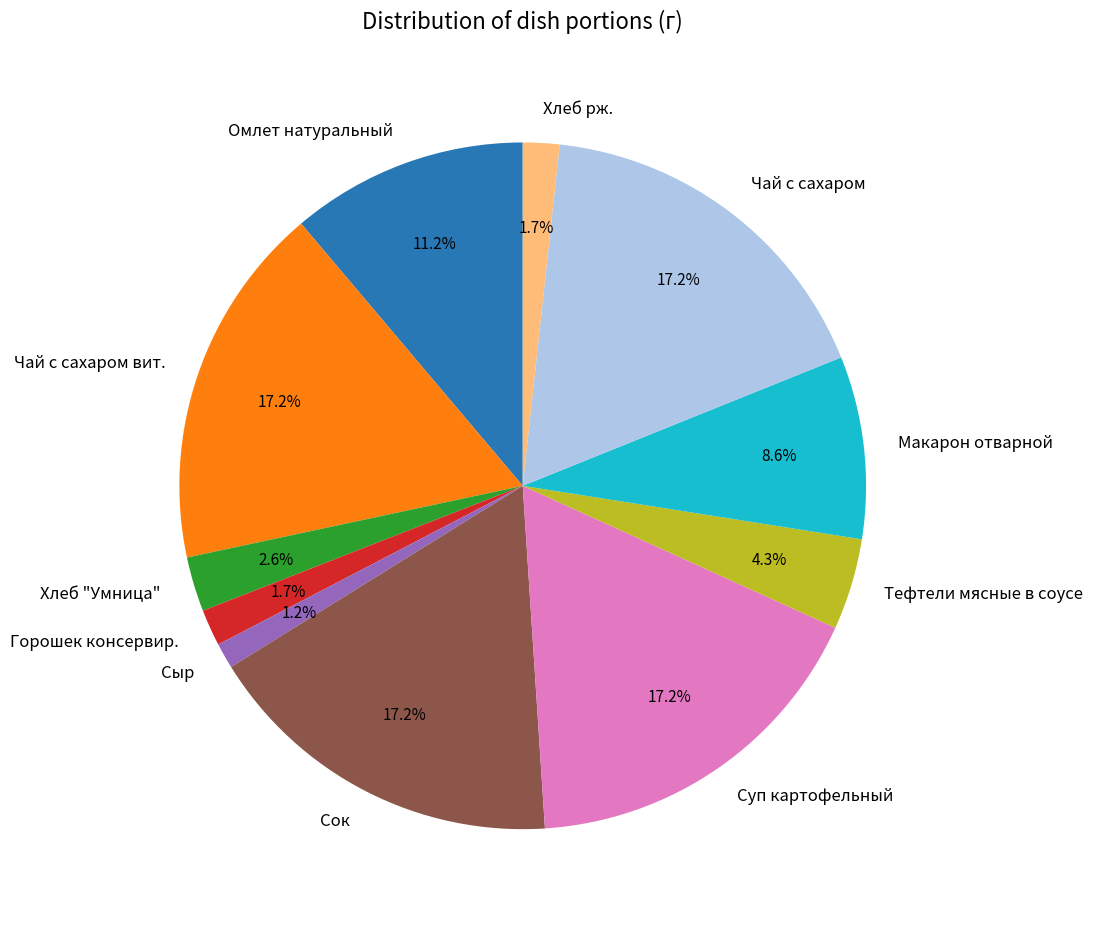

What percentage is the Хлеб "Умница" slice, to the nearest percent?

3%